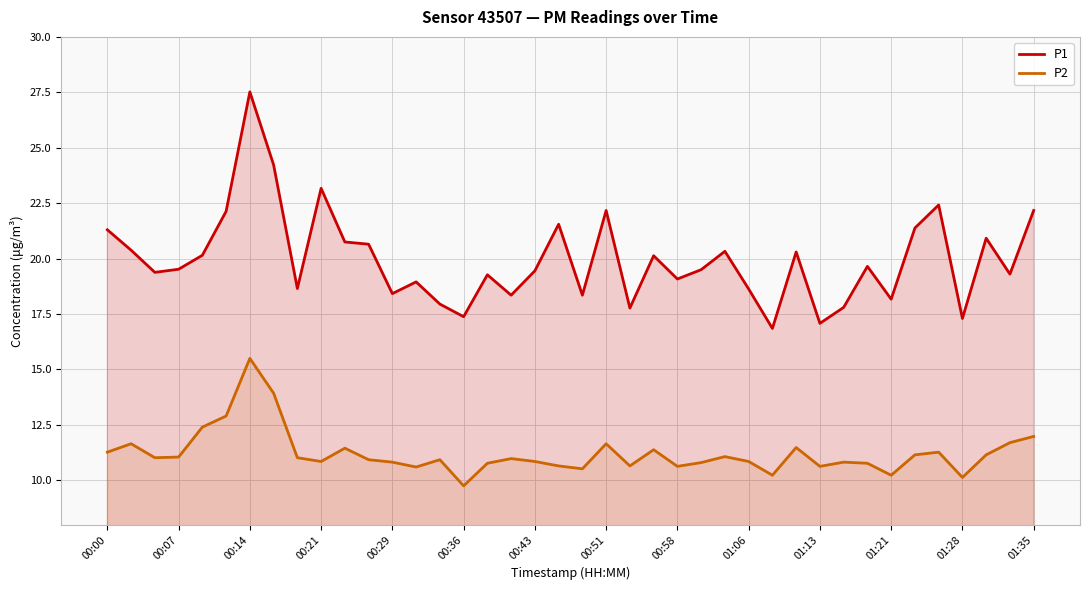

Rank the series by their average value, from highest to lowest.

P1, P2